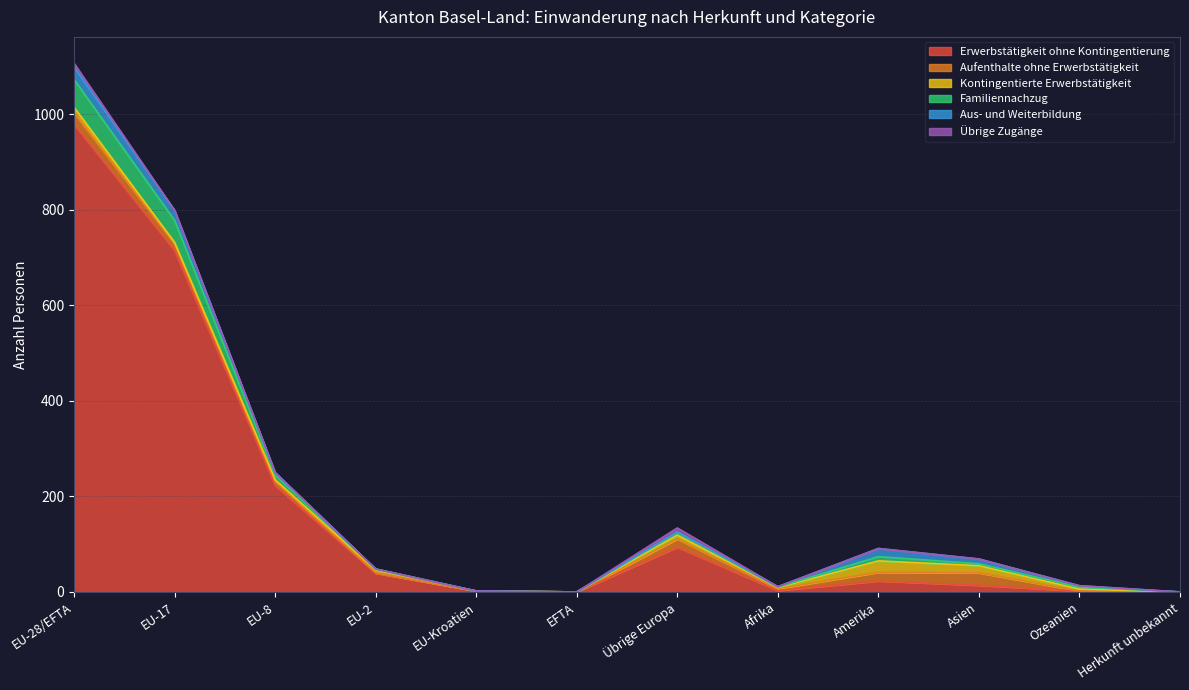

What is the difference between the Aufenthalte ohne Erwerbstätigkeit values at EU-28/EFTA and EFTA?

24